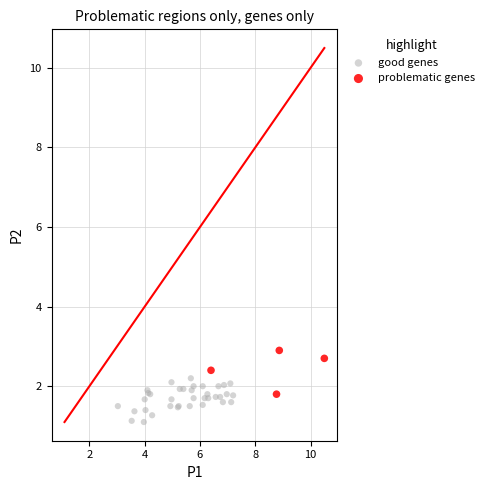

Which series reaches the maximum Y coordinate?

problematic genes